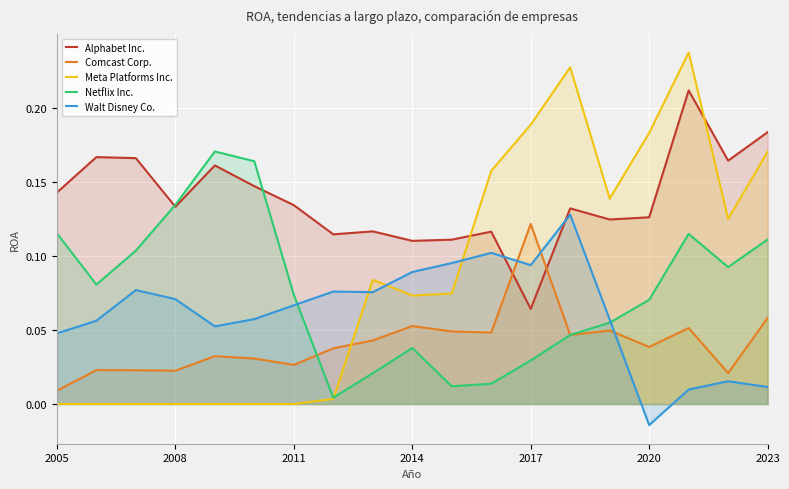

How many categories are shown in the chart?

19